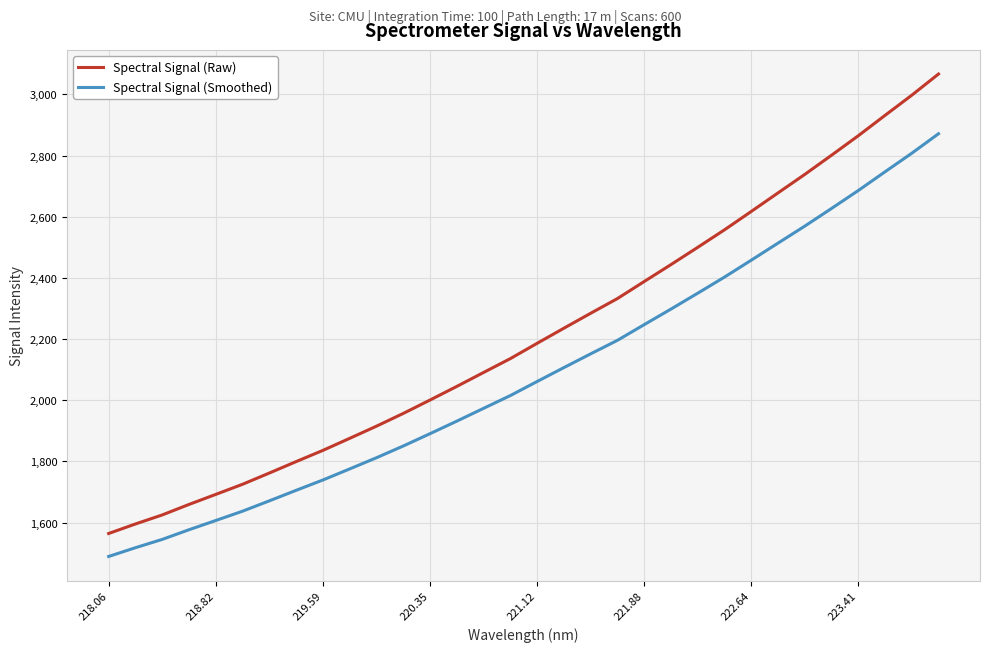

True or false: Spectral Signal (Raw) has more than 0 points higher than both neighbors.

False